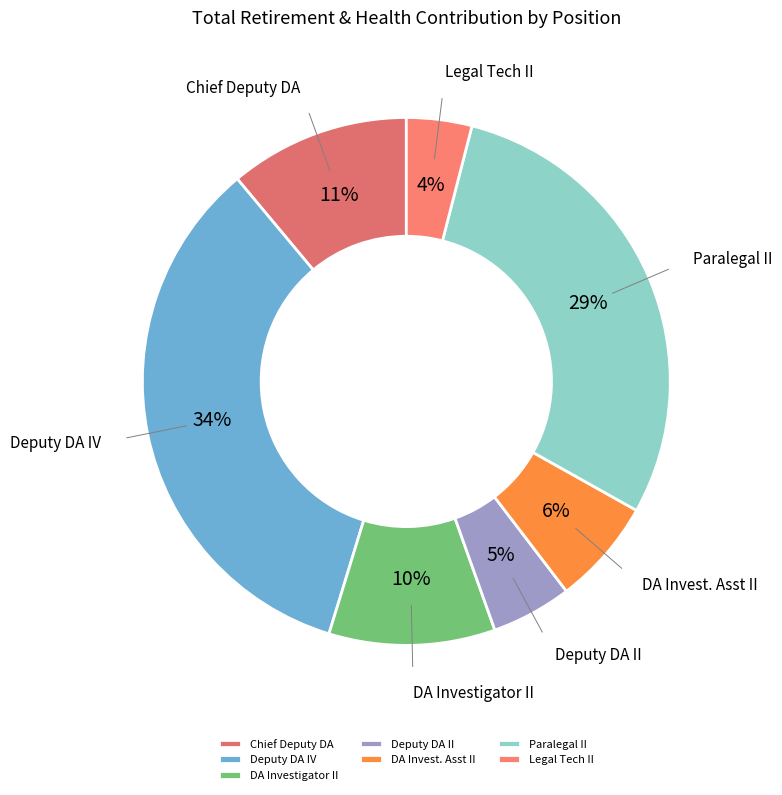

Is the sum of DA Invest. Asst II and Chief Deputy DA greater than half?

No